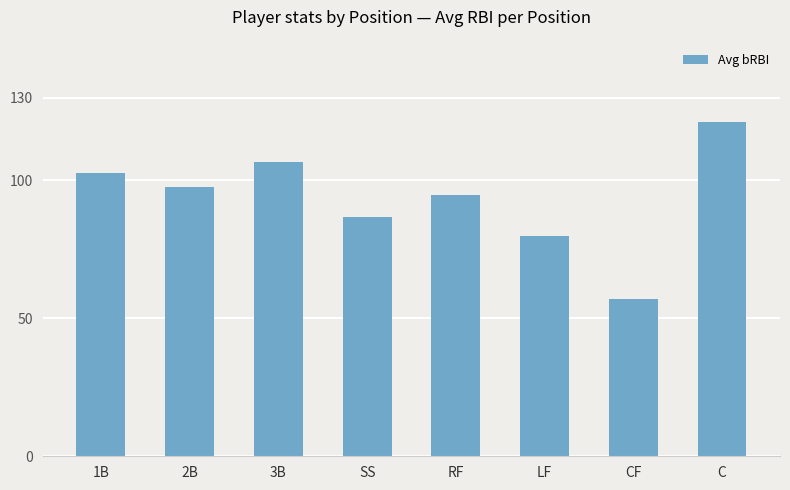

What is the maximum value shown in the chart?

121.0